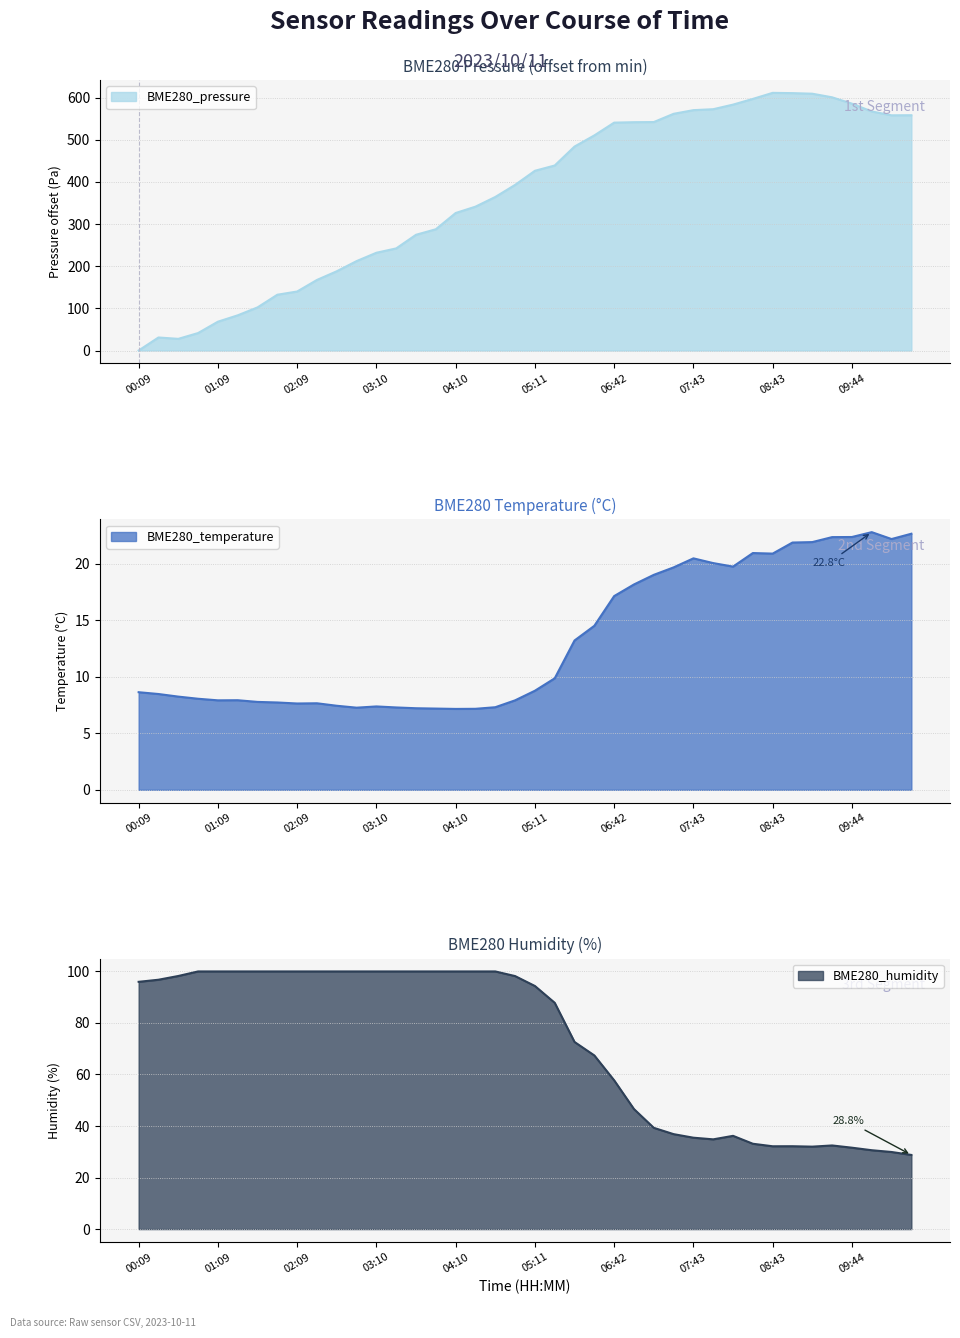

Between 06:42 and 03:40, which is larger?

06:42